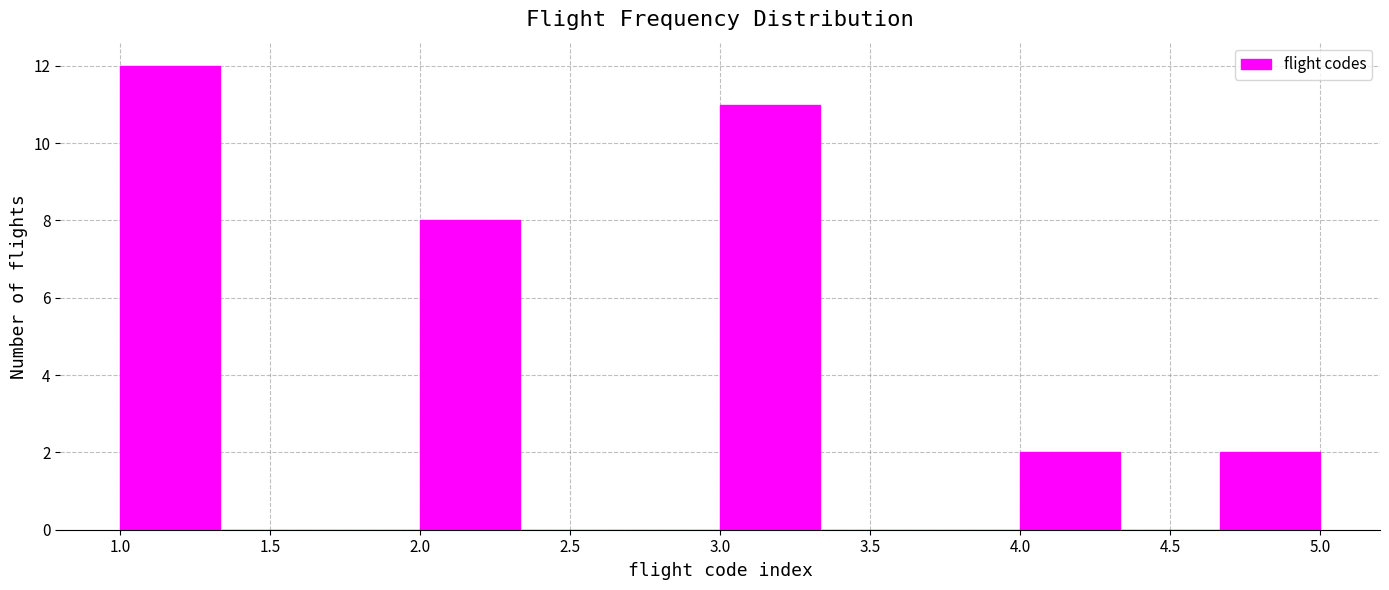

Reading left to right, transcribe this chart: for each bar, give the range it covers on the x-axis and its height. Neither the bar edges nor the heights are printed on the chart, so give them approximately, as read against the axes.

1.00 to 1.35: 12
1.35 to 1.65: 0
1.65 to 2.00: 0
2.00 to 2.35: 8
2.35 to 2.65: 0
2.65 to 3.00: 0
3.00 to 3.35: 11
3.35 to 3.65: 0
3.65 to 4.00: 0
4.00 to 4.35: 2
4.35 to 4.65: 0
4.65 to 5.00: 2